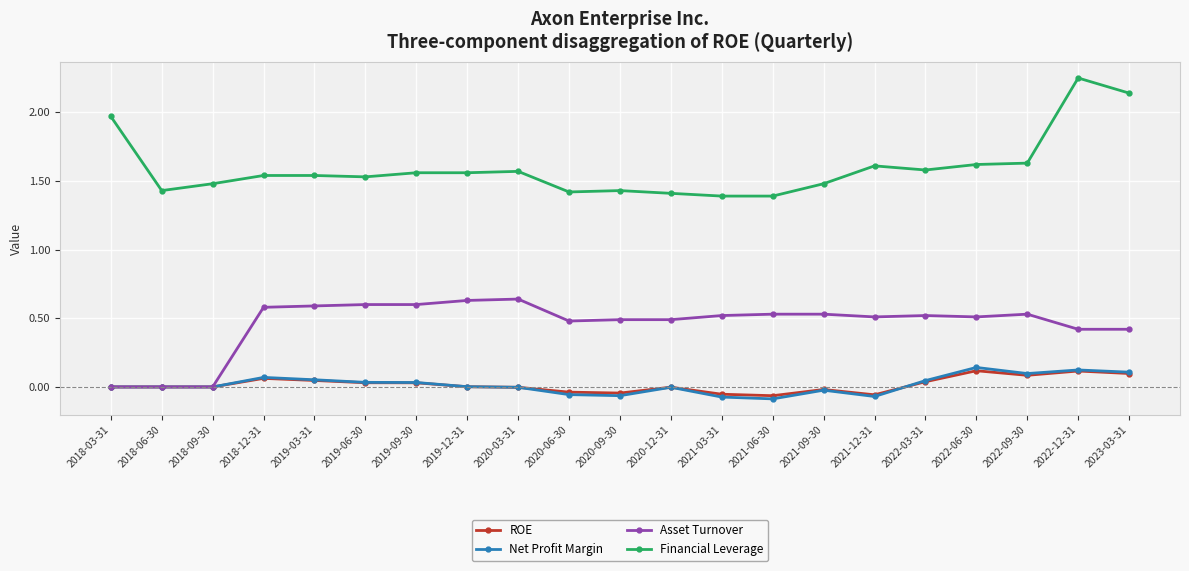

Is it true that ROE equals 0.1 at 2022-12-31?

True